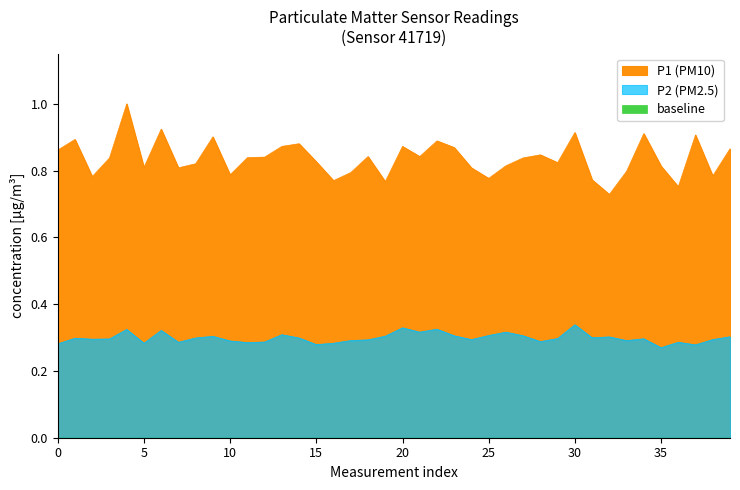

True or false: P1 has more than 2 points higher than both neighbors.

True